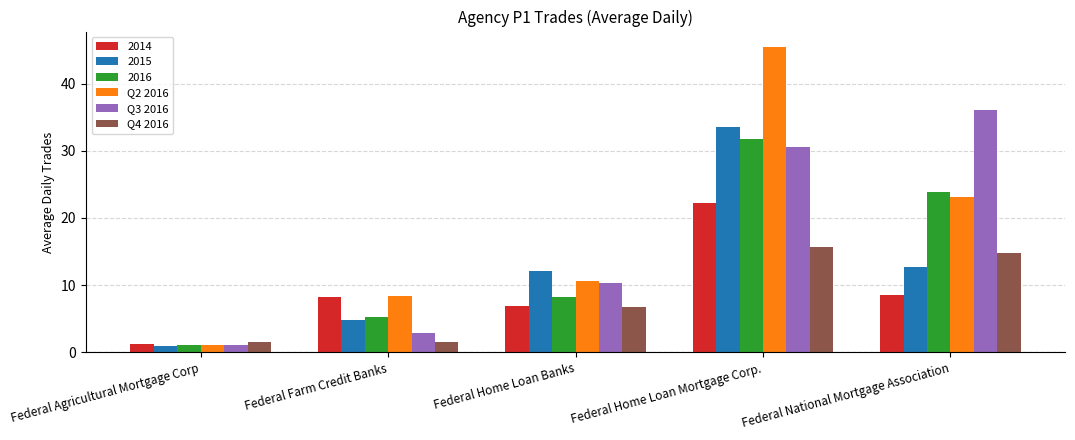

Which series has the widest spread of values?

Q2 2016